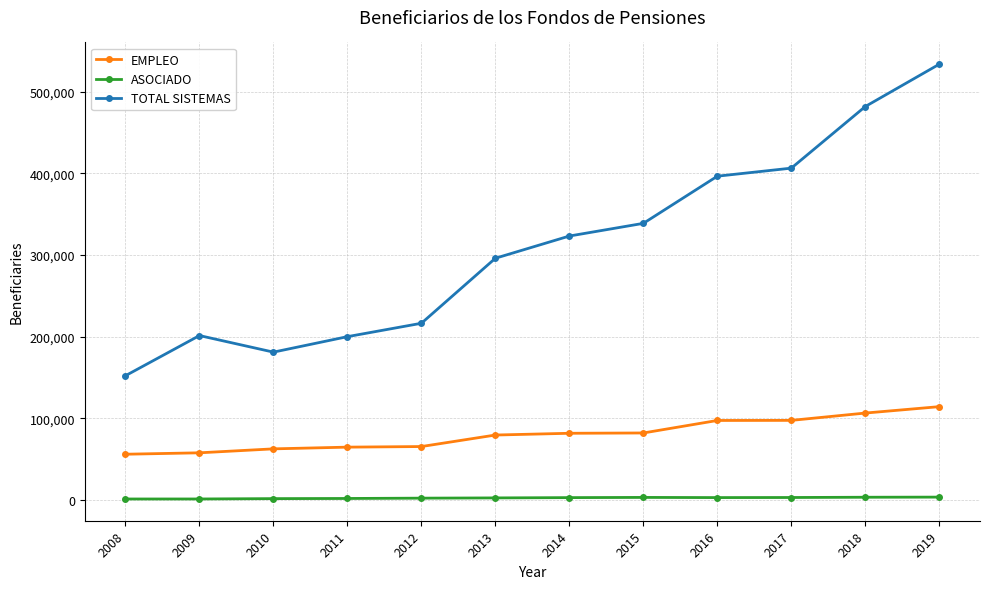

What are all the series names shown in the legend?

EMPLEO, ASOCIADO, TOTAL SISTEMAS